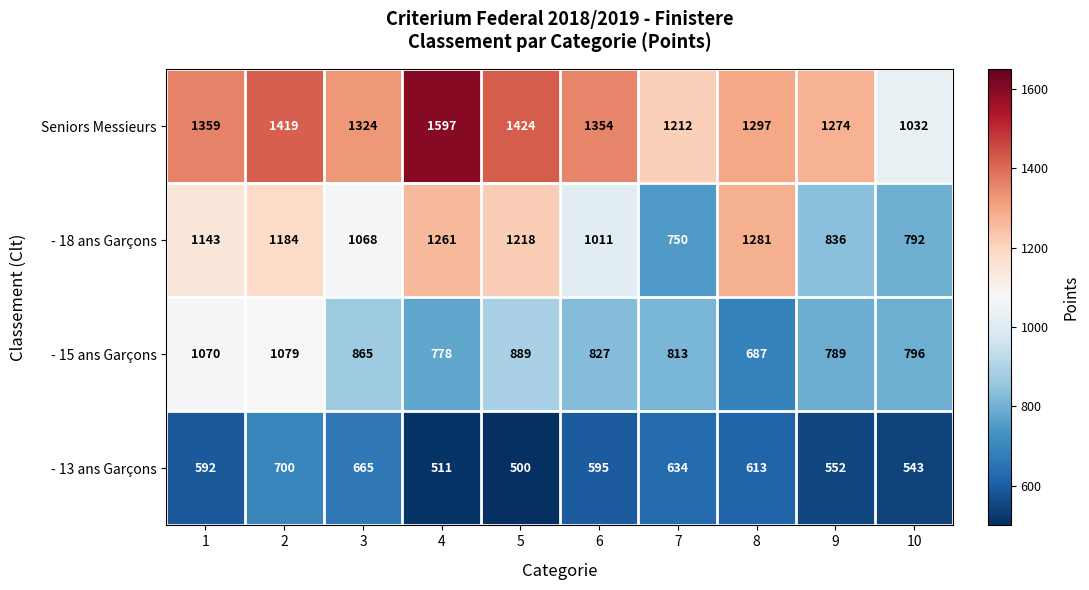

Which label corresponds to the smallest value in the chart?

5